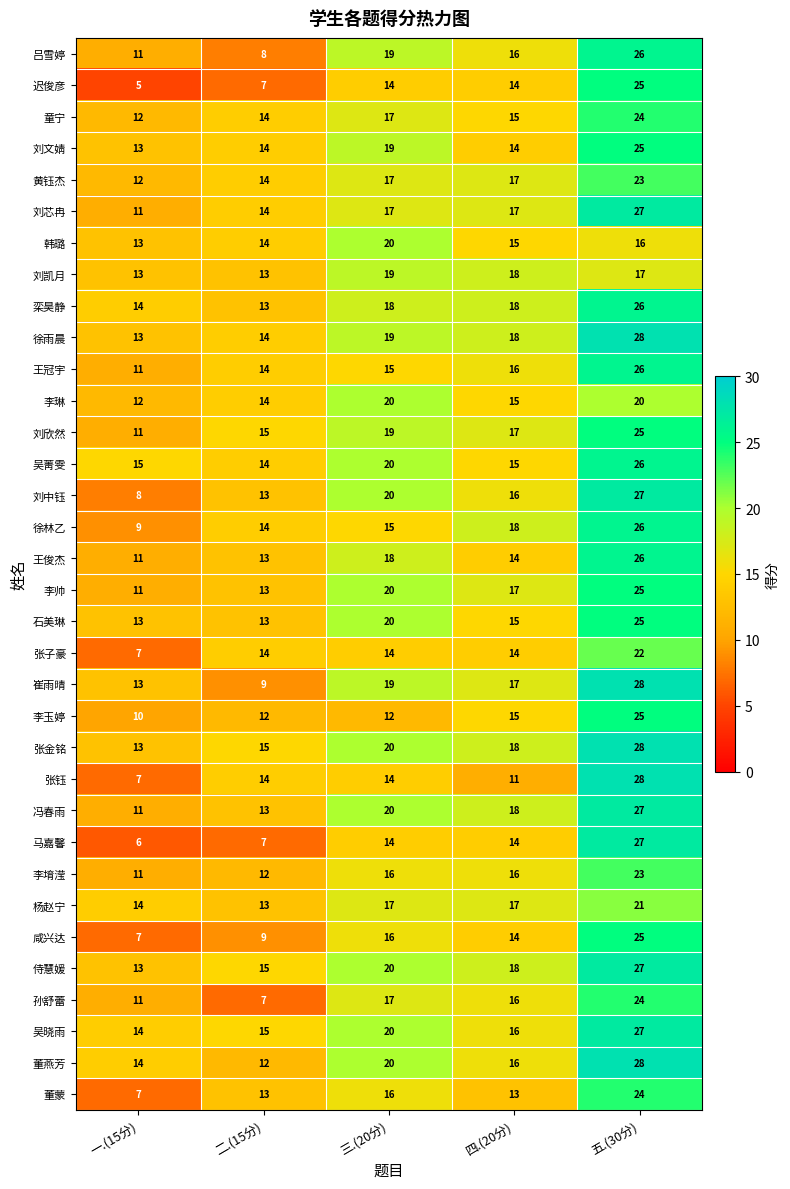

True or false: 刘芯冉 has a value of 3 at 二.(15分).

False